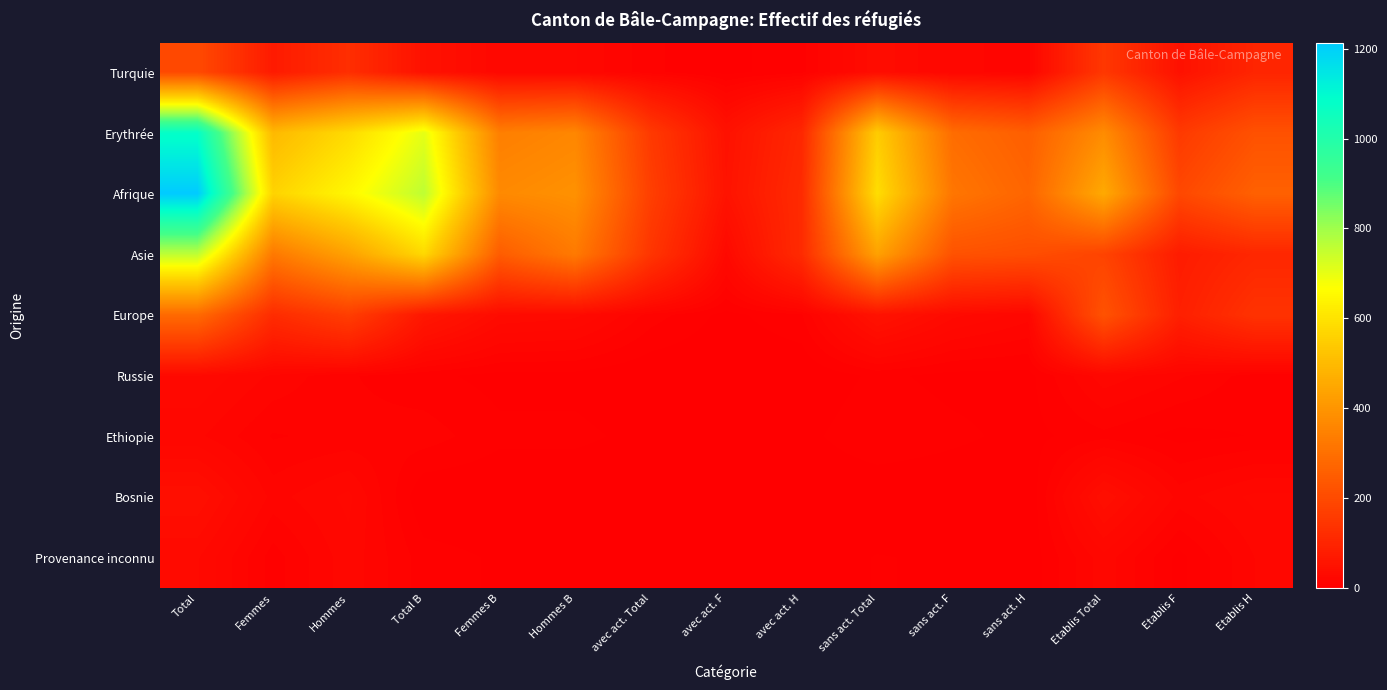

Between Etablis Total and Hommes B, which is larger?

Etablis Total